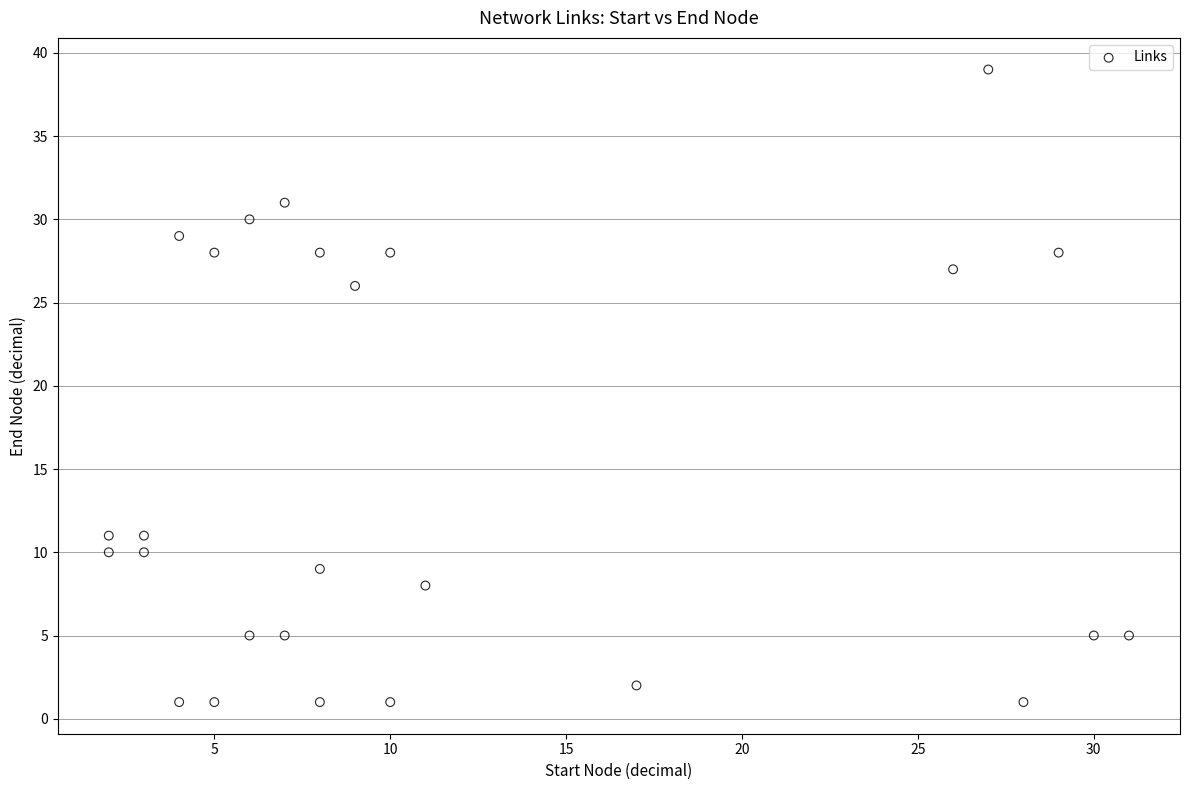

What is the range of Y values (max minus min)?

38